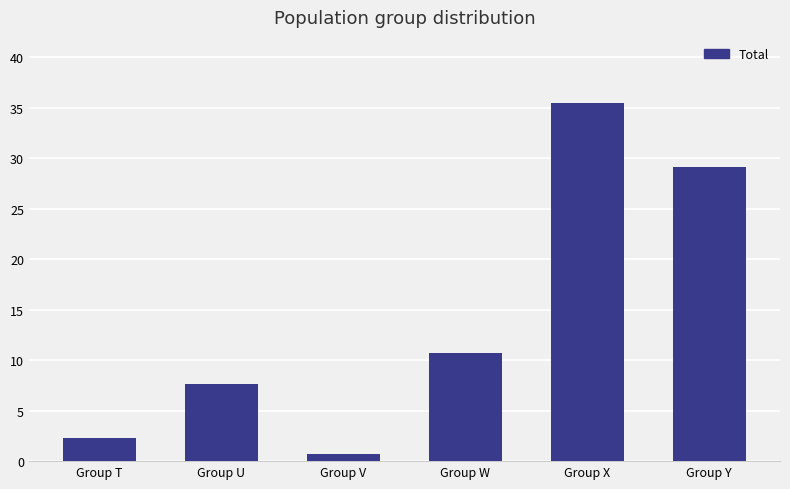

Count the number of categories in the chart.

6